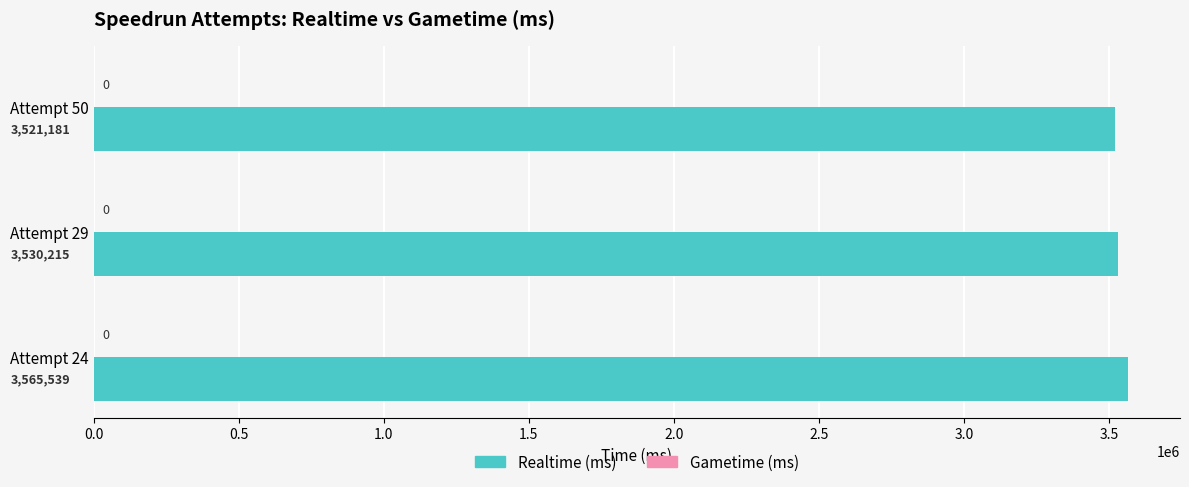

Approximately how many times larger is the value at Attempt 50 compared to Attempt 29?

1.0